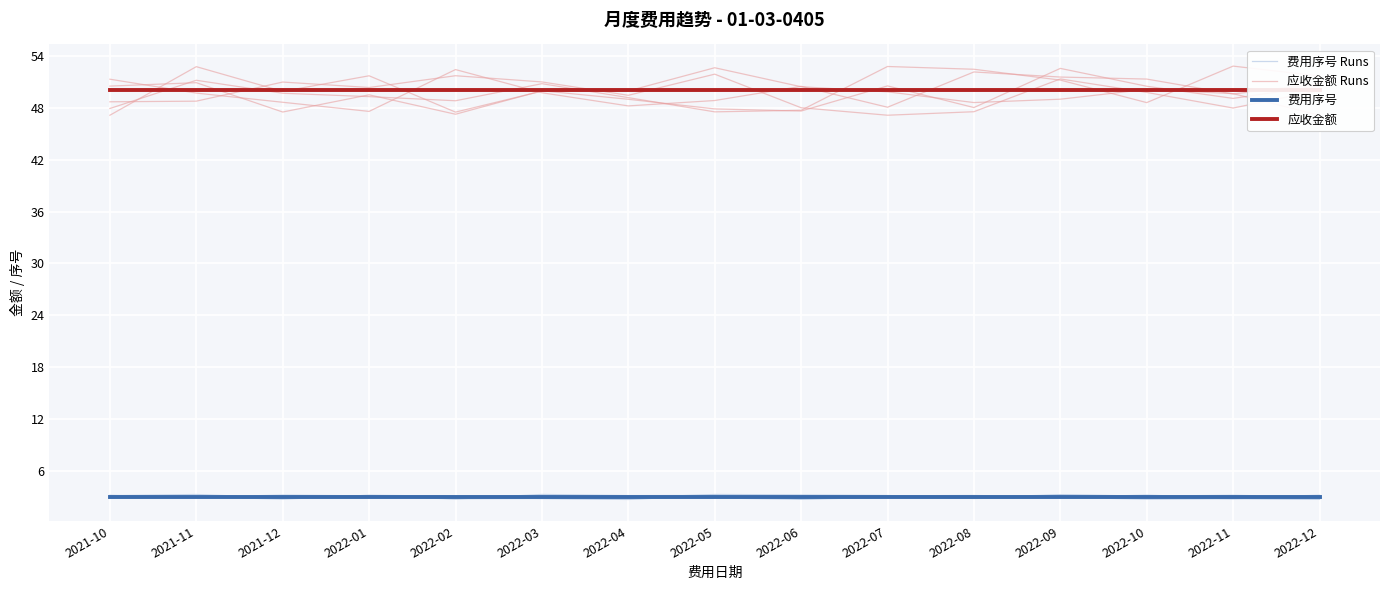

How many lines are shown in the chart?

4